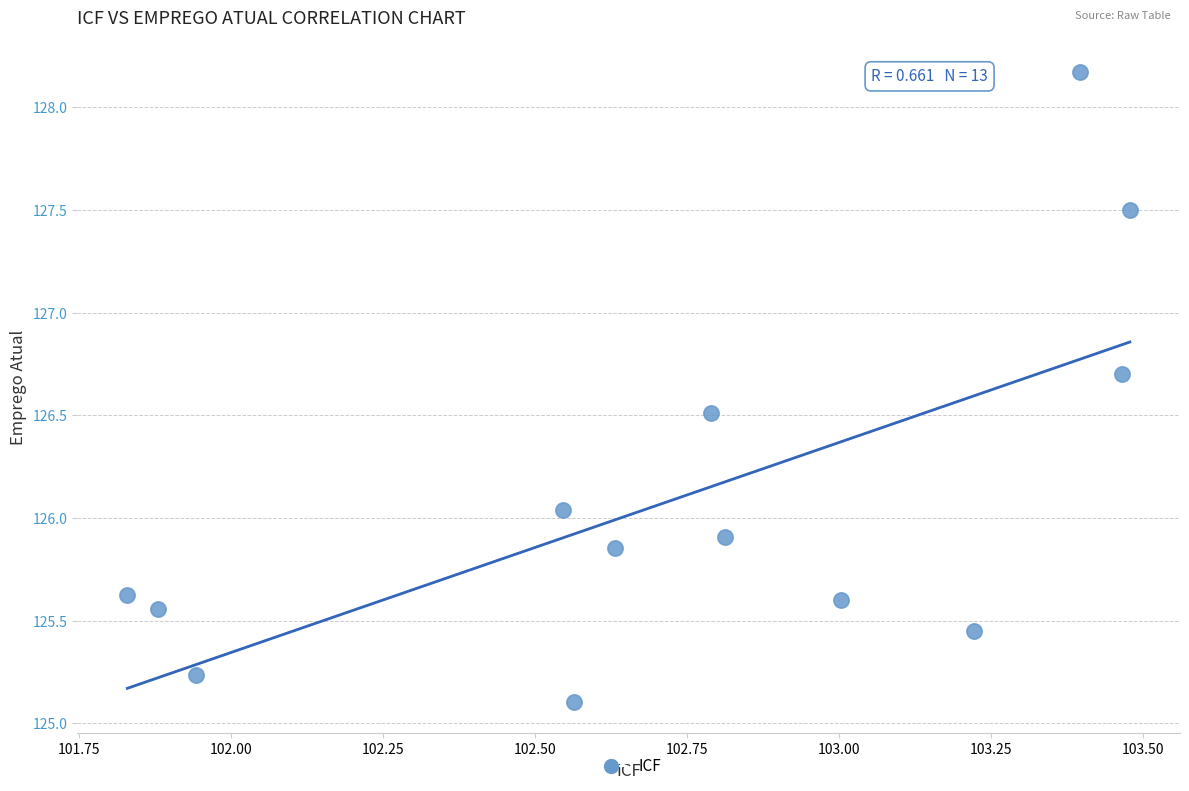

What is the range of Y values (max minus min)?

3.1